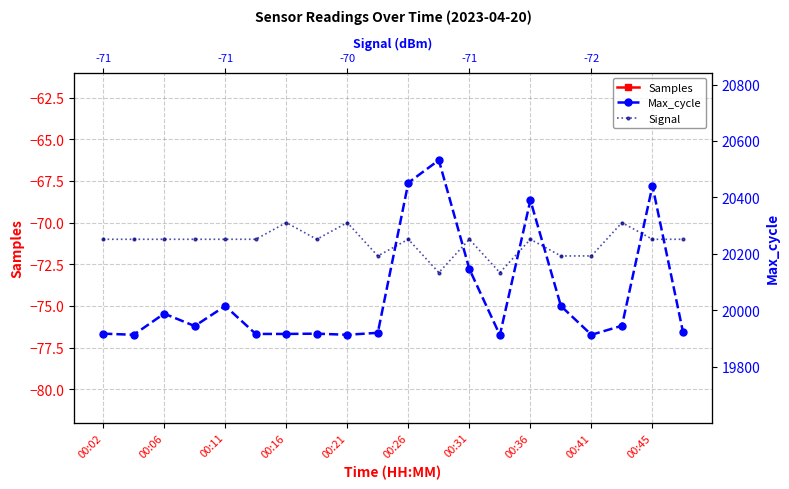

Count the number of data series in this chart.

3